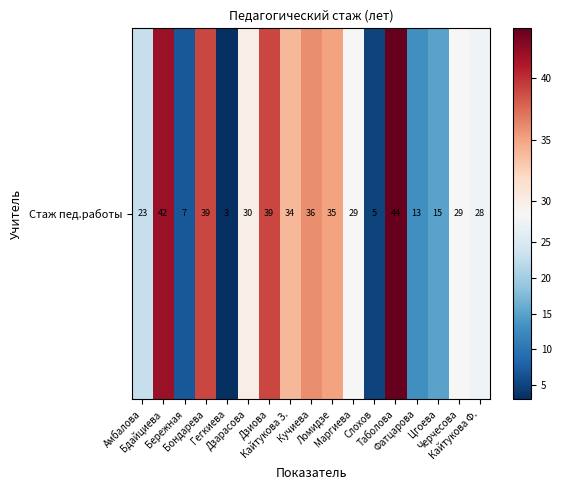

What is the greatest value displayed?

44